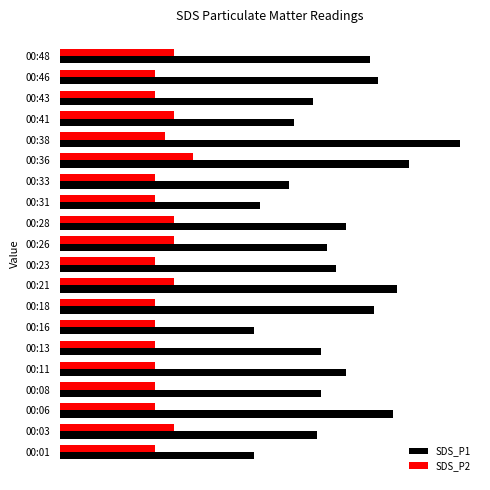

List the series in order of their peak value, lowest first.

SDS_P2, SDS_P1